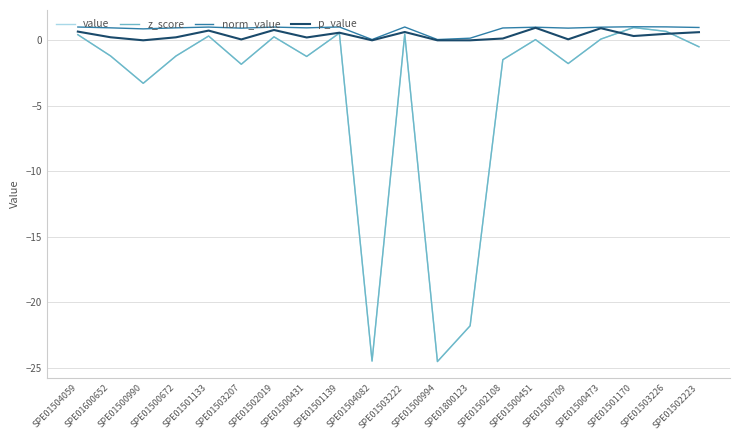

Reading right to left, extract all data points from this chart.

value: -0.5	0.7	1.0	0.1	-1.8	0.1	-1.5	-21.8	-24.5	0.5	-24.5	0.6	-1.2	0.3	-1.8	0.3	-1.2	-3.3	-1.2	0.4
z_score: -0.5	0.7	1.0	0.1	-1.8	0.1	-1.5	-21.8	-24.5	0.5	-24.5	0.6	-1.2	0.3	-1.8	0.3	-1.2	-3.3	-1.2	0.4
norm_value: 1.0	1.0	1.0	1.0	0.9	1.0	0.9	0.2	0.1	1.0	0.1	1.0	1.0	1.0	0.9	1.0	1.0	0.9	1.0	1.0
p_value: 0.6	0.5	0.3	0.9	0.1	1.0	0.1	0.0	0.0	0.6	0.0	0.6	0.2	0.8	0.1	0.7	0.2	0.0	0.2	0.7